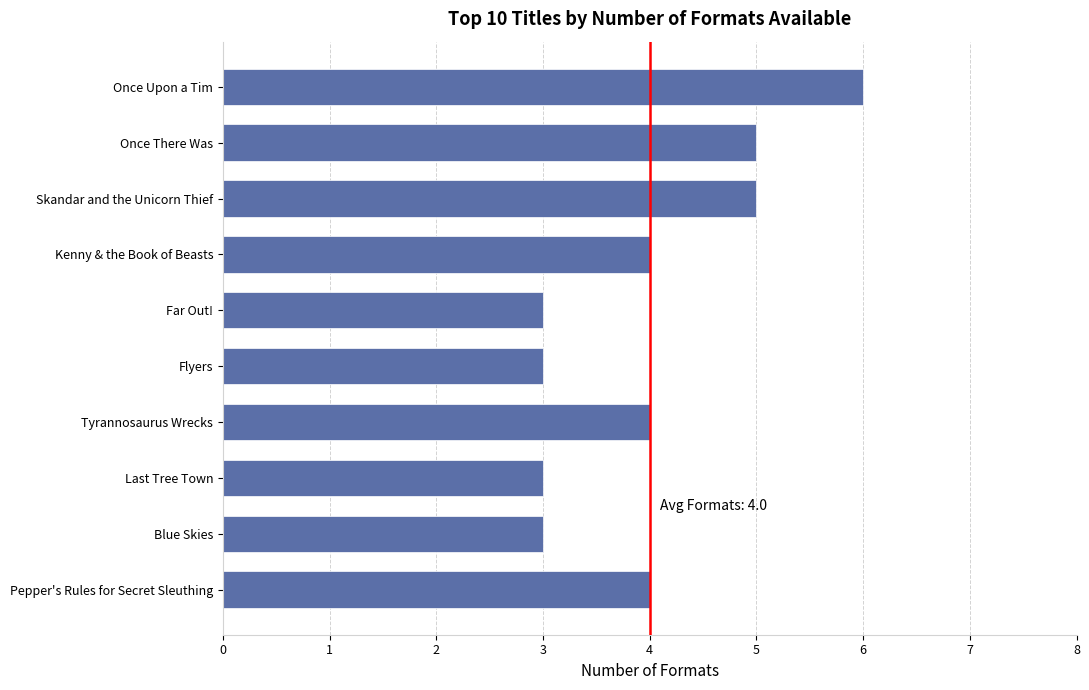

What is the average value?

4